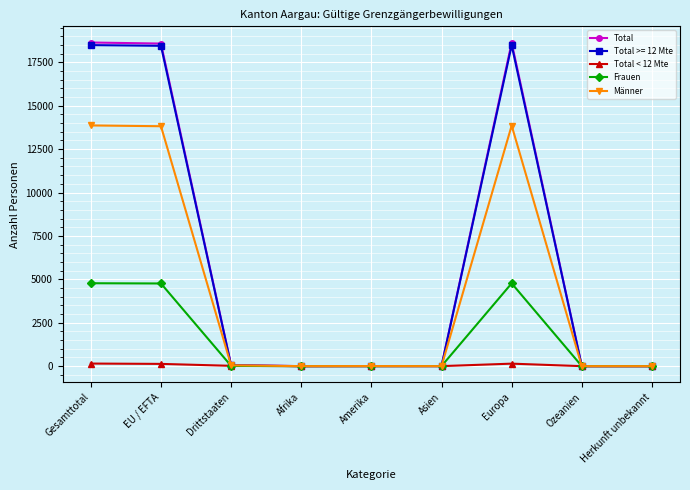

What position from the left is Amerika?

5